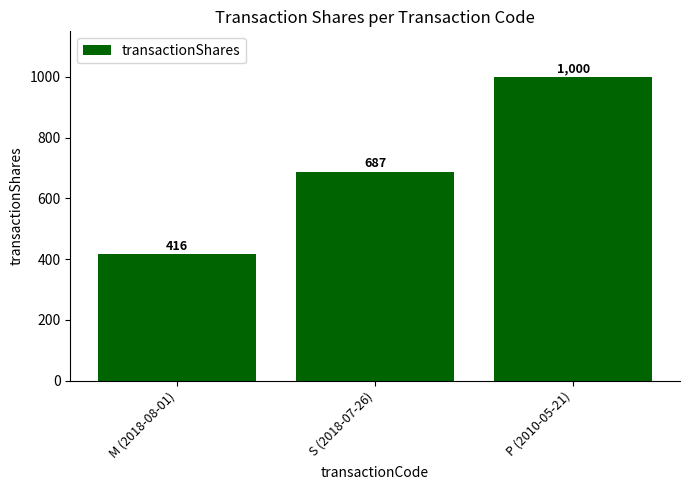

The value at M (2018-08-01) is 416. True or false?

True